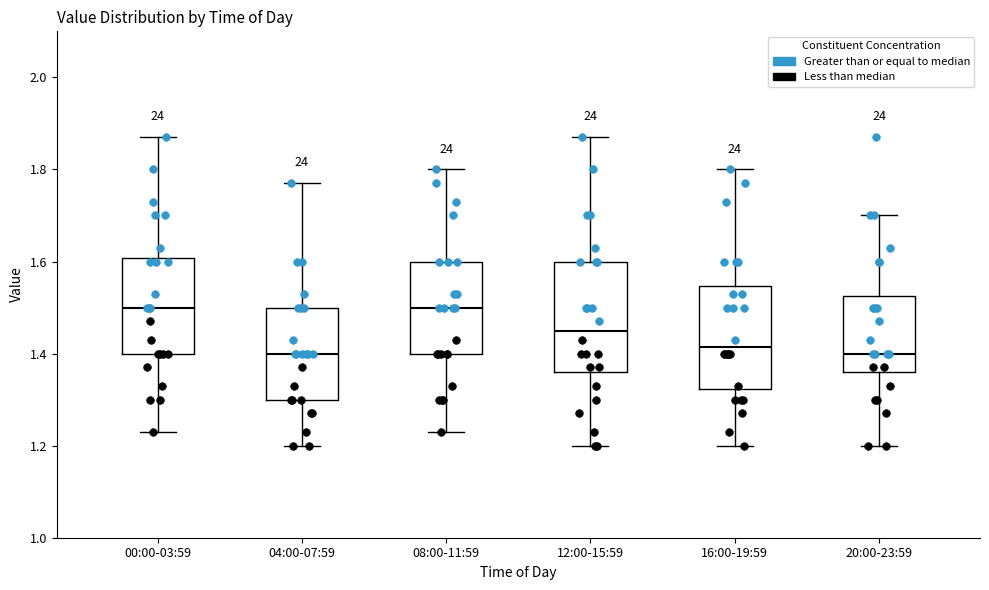

Where is the lower edge of the box for 16:00-19:59 on the y-axis? The values are not printed on the chart, so give them approximately, as read against the axis.

1.32